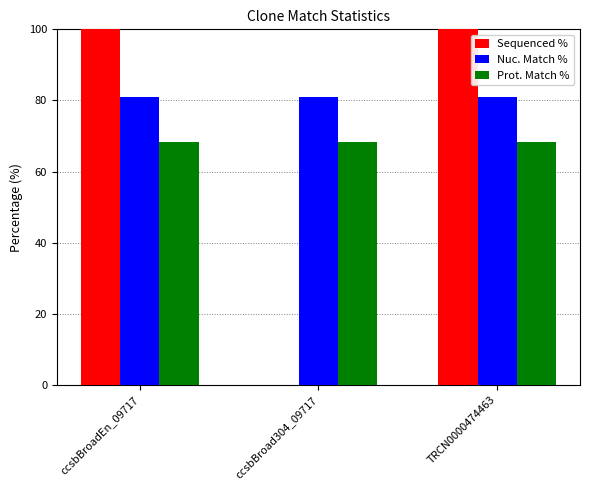

What is the maximum value shown in the chart?

100.0